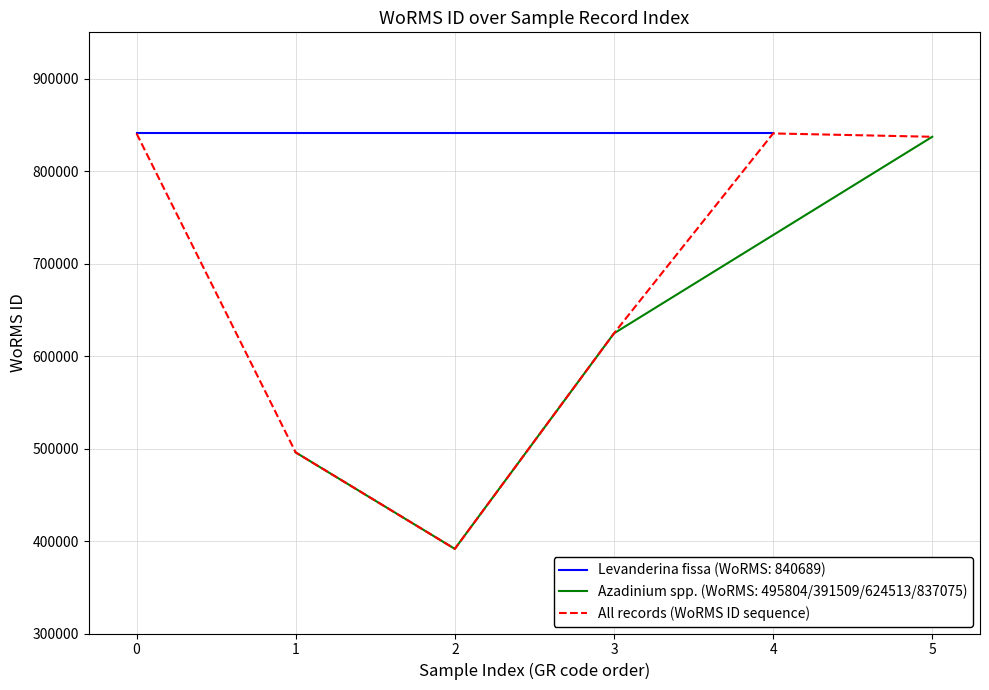

The value of All records (WoRMS ID sequence) at 0 is 539655. True or false?

False